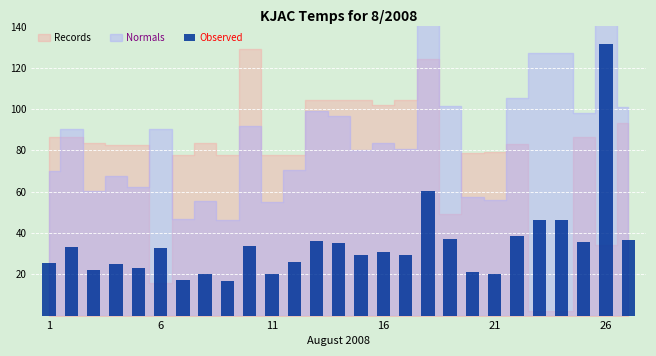

Does the chart contain any negative values?

No